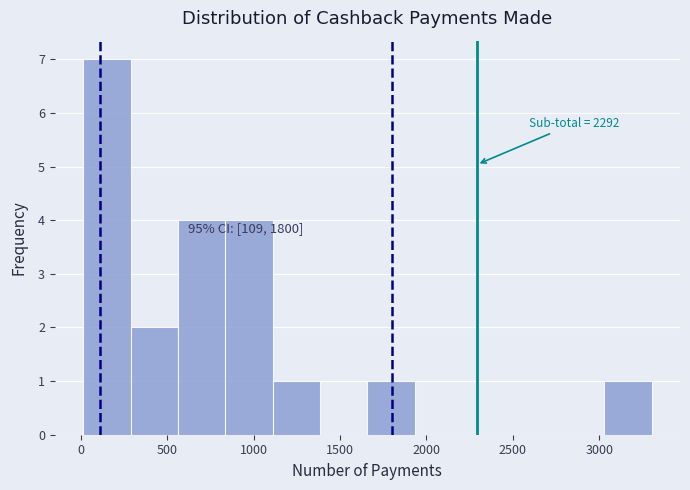

Which range on the x-axis has the tallest bar?

0 to 300